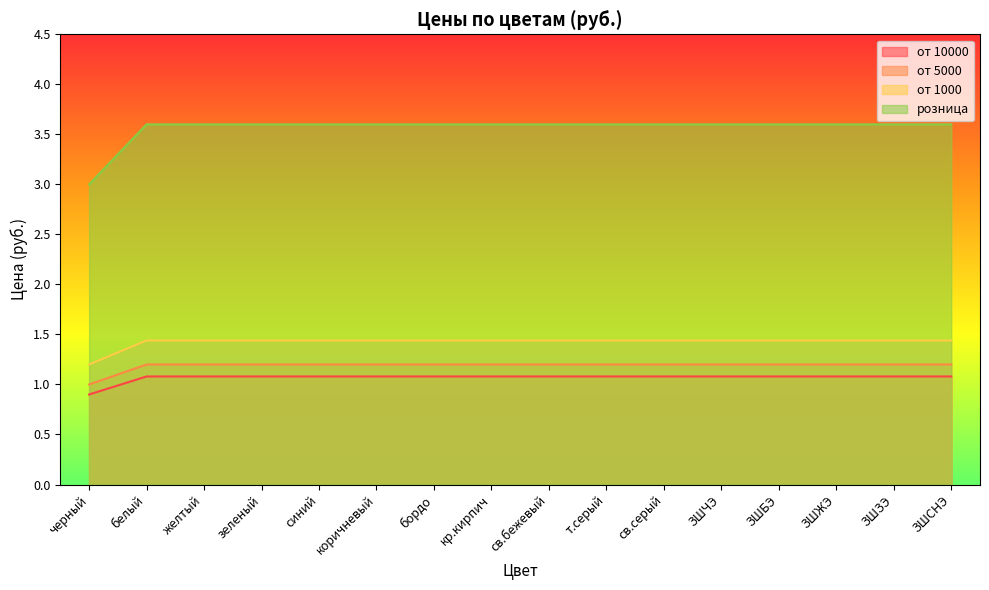

What is the minimum value for от 1000?

1.2